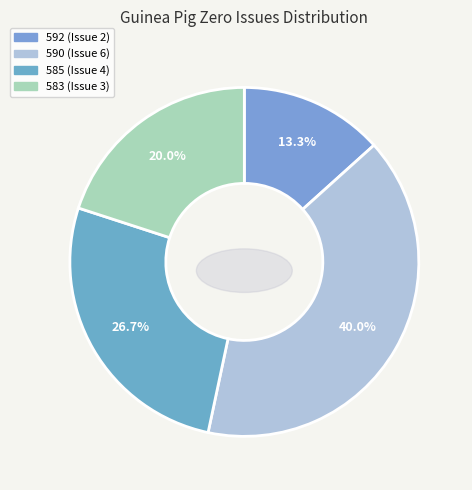

What portion of the pie excludes 592 (Issue 2)?

86.7%